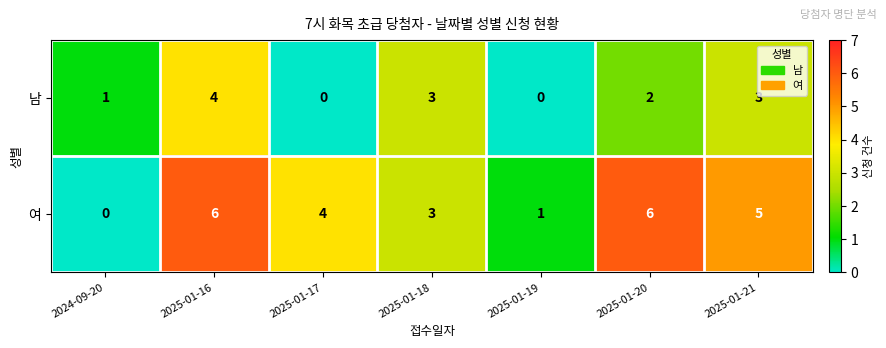

Where is 여 nearest to the value 3?

2025-01-18